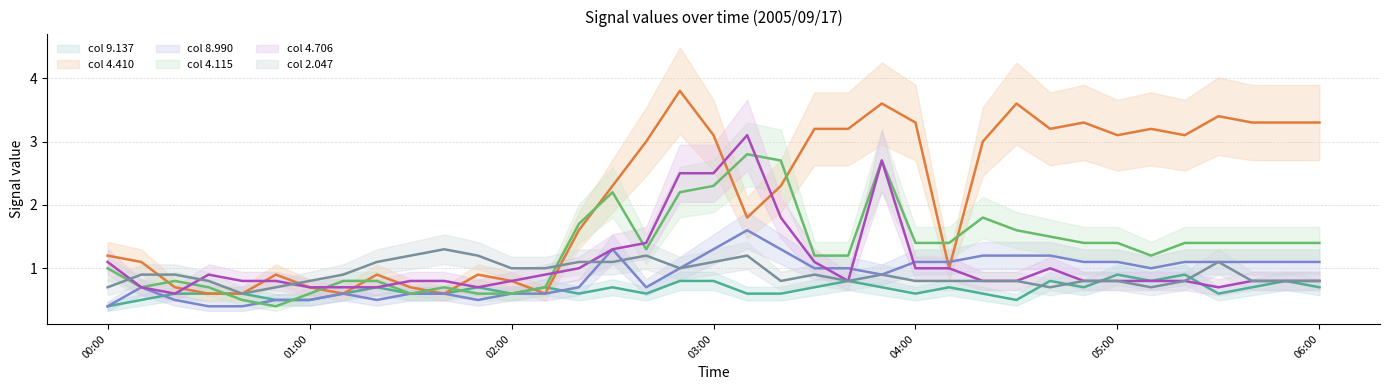

How many times do 8.990 and 4.115 cross each other?

2